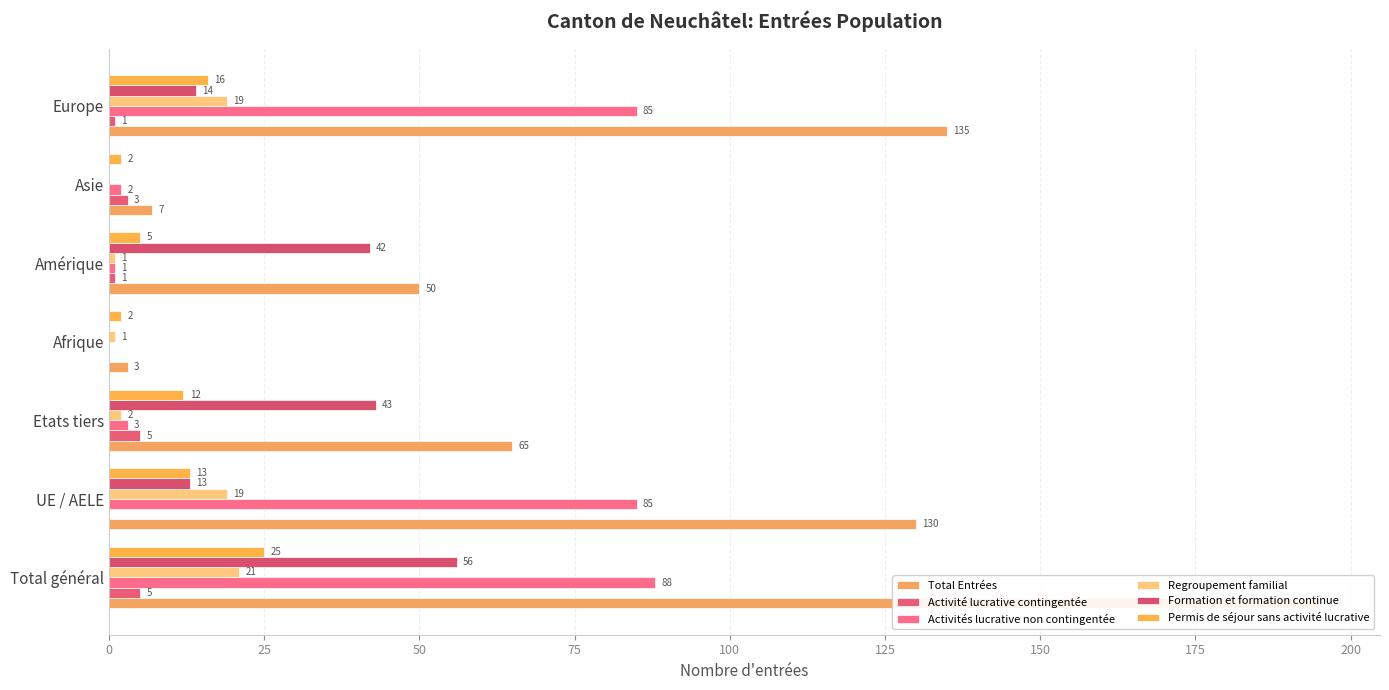

What is the difference between the maximum and second lowest values in the Formation et formation continue series?

56